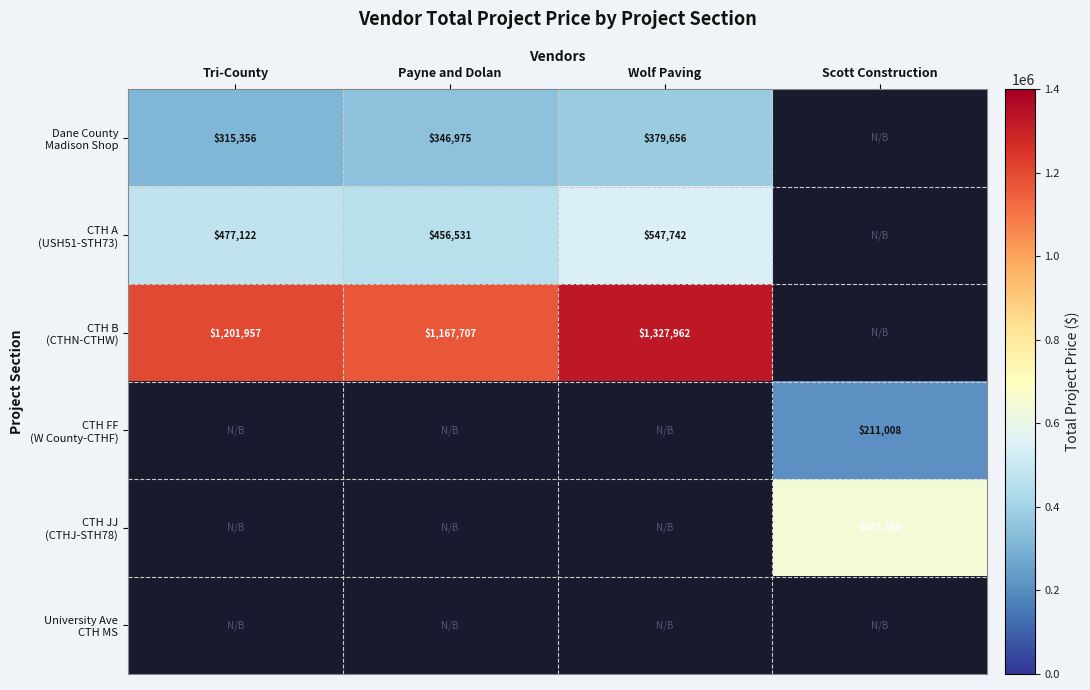

How many series are shown in this chart?

6